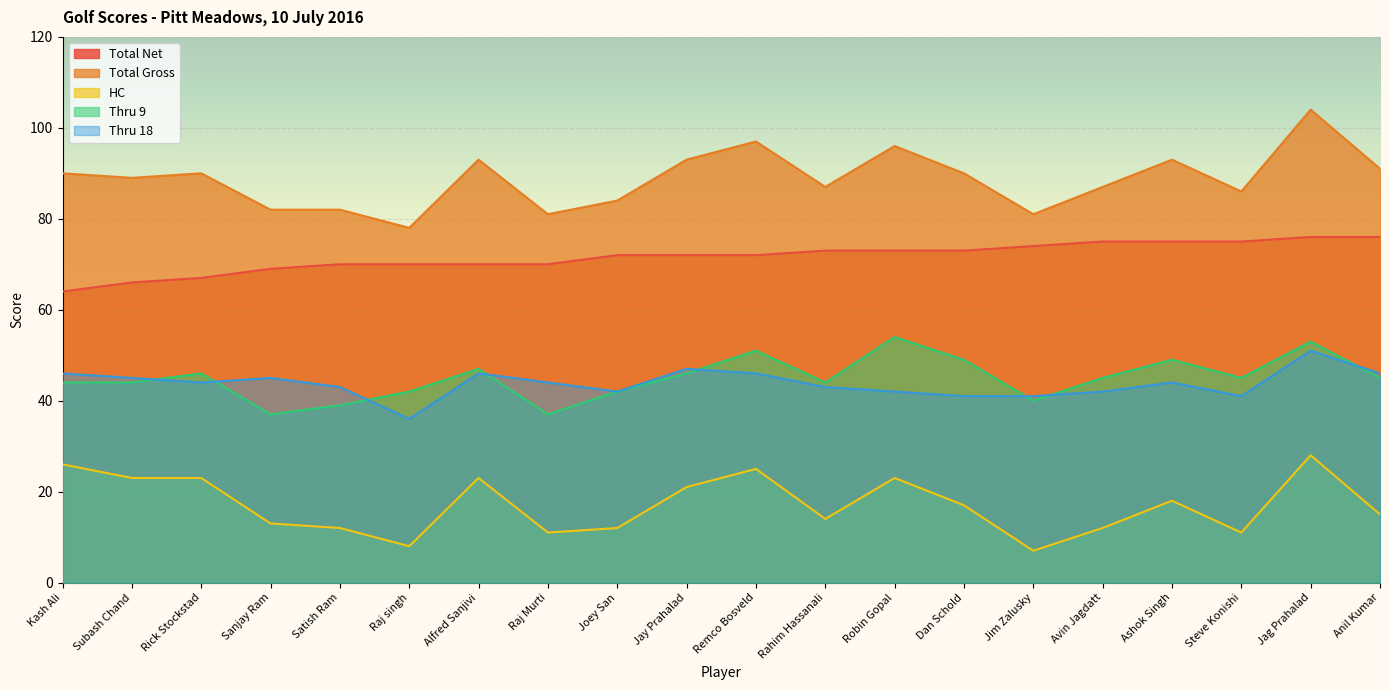

Count the Thru 9 values in the range 42 to 49.

13